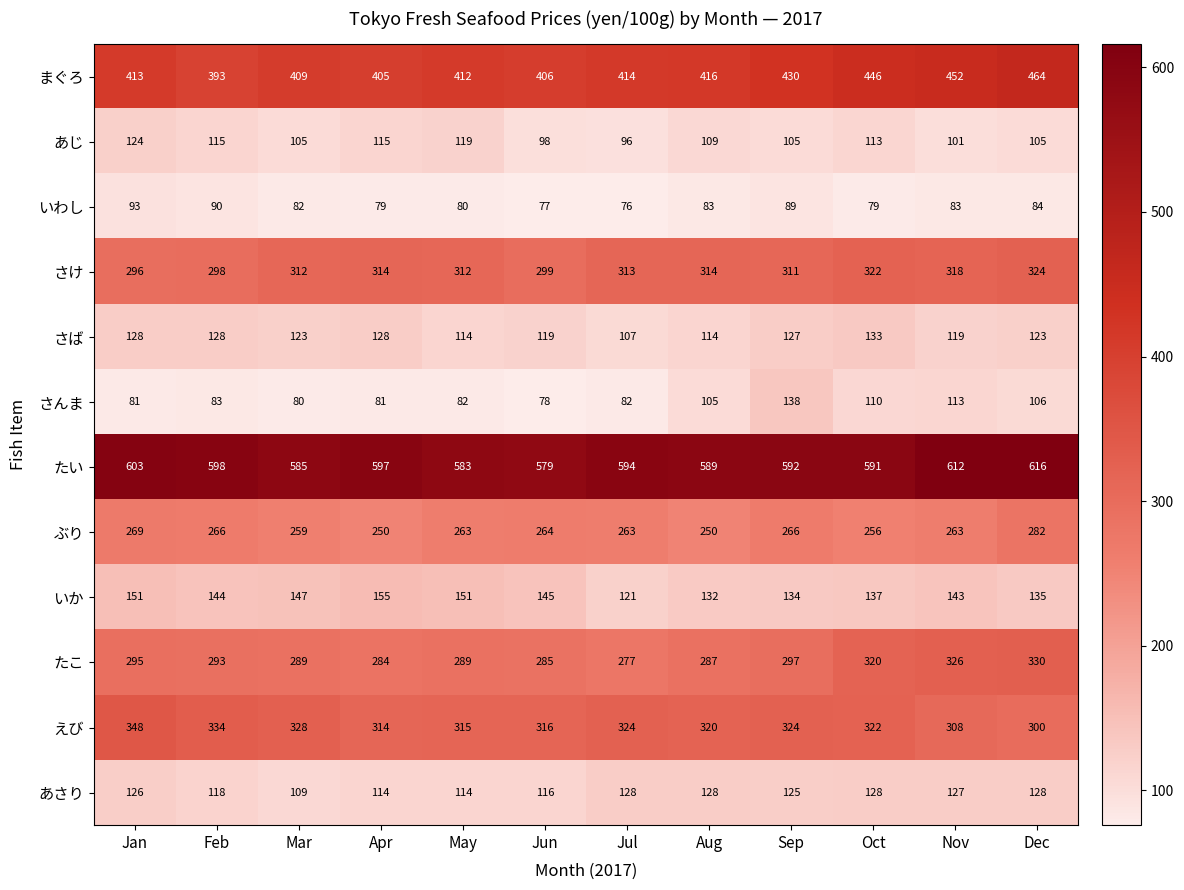

What is the lowest value of the いか series?

121